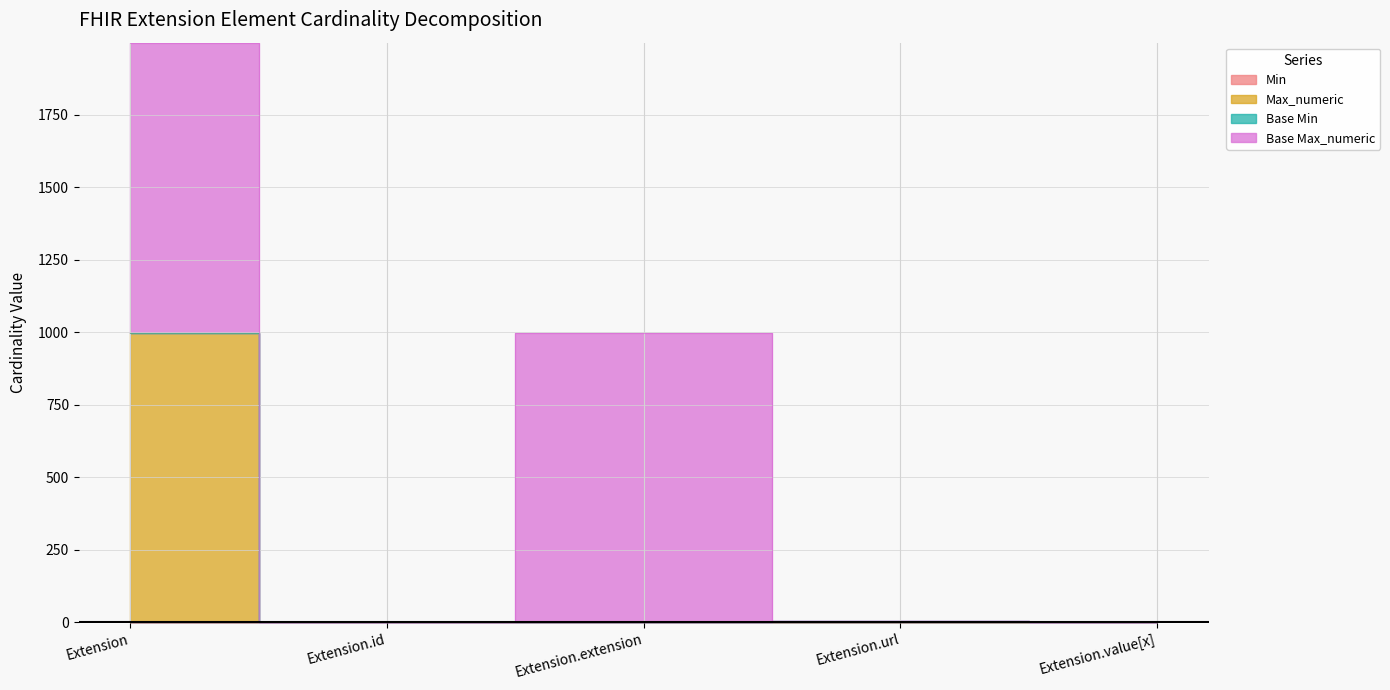

Does the chart have visible grid lines?

Yes